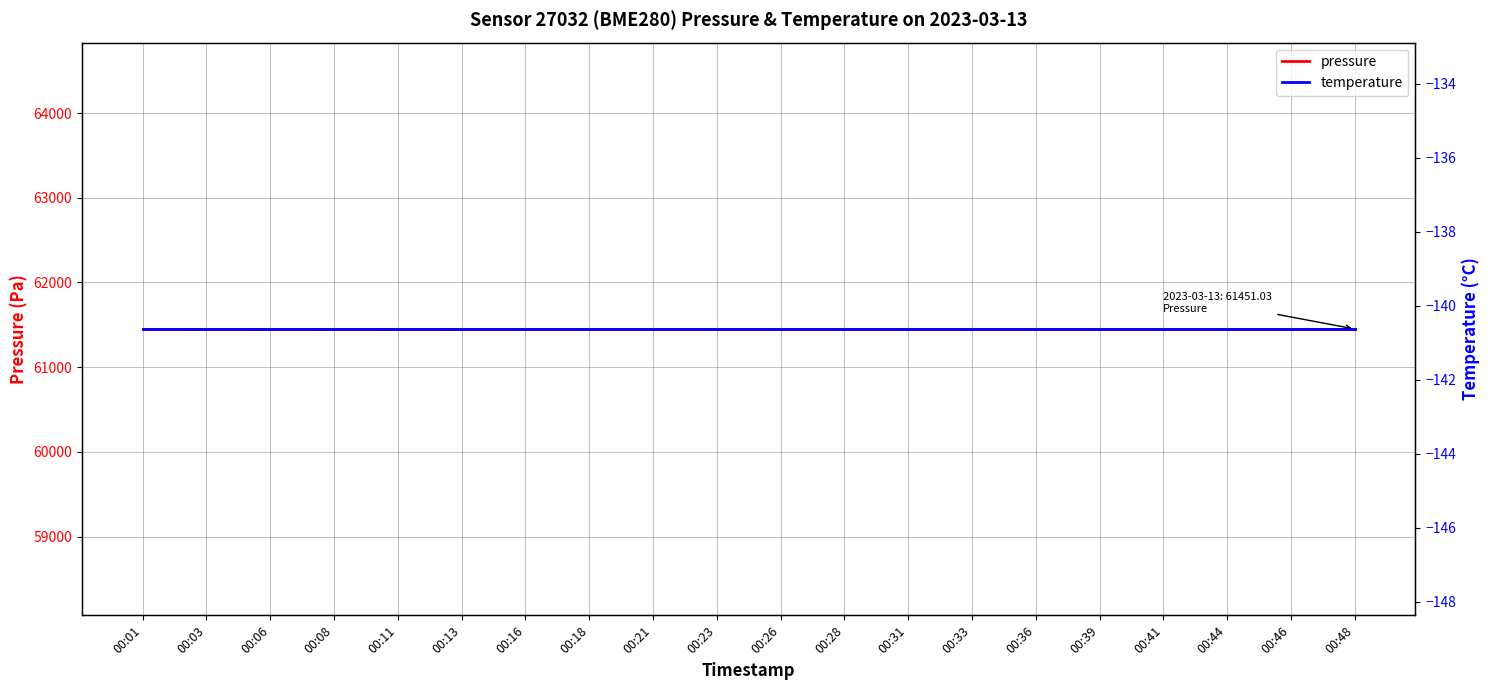

Which series has the largest total across all categories?

pressure